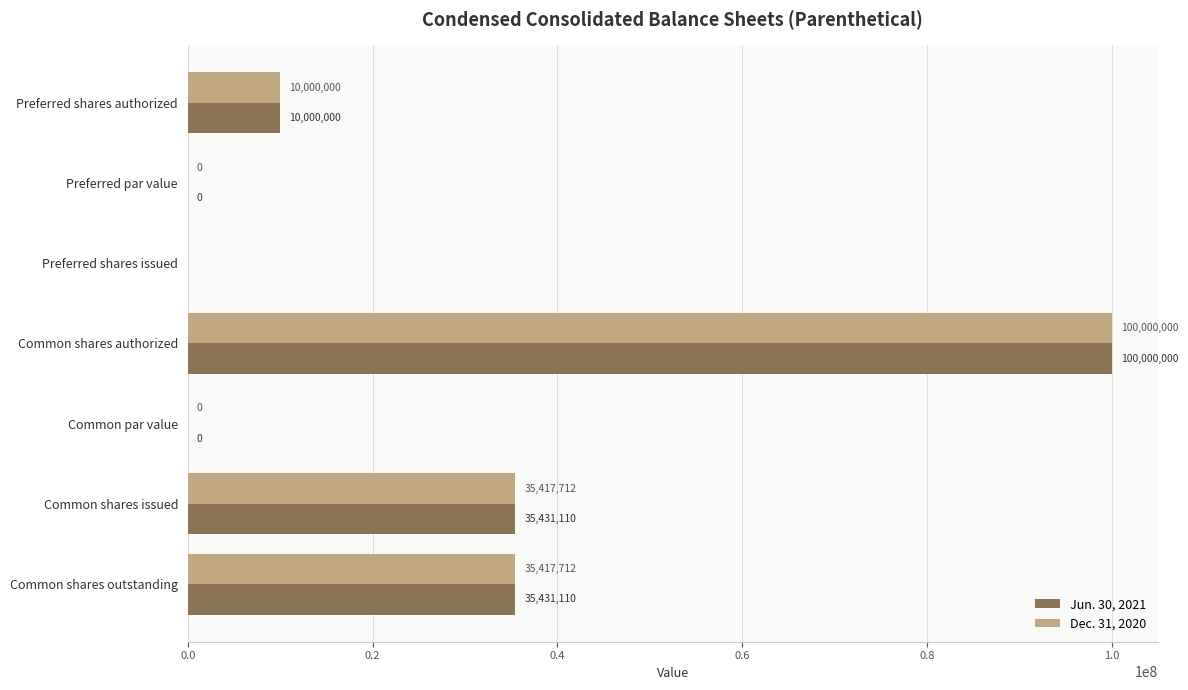

Which label corresponds to the largest value in the chart?

Common shares authorized